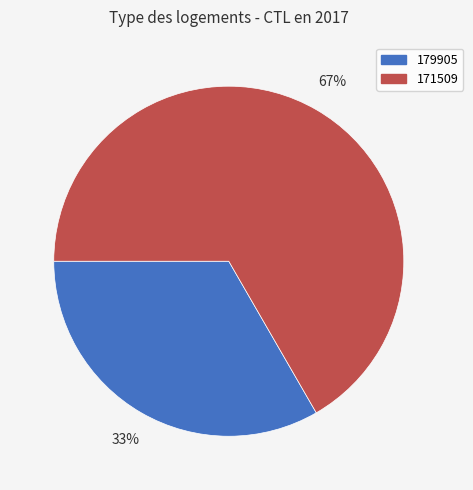

Rank the categories by value from highest to lowest.

171509, 179905